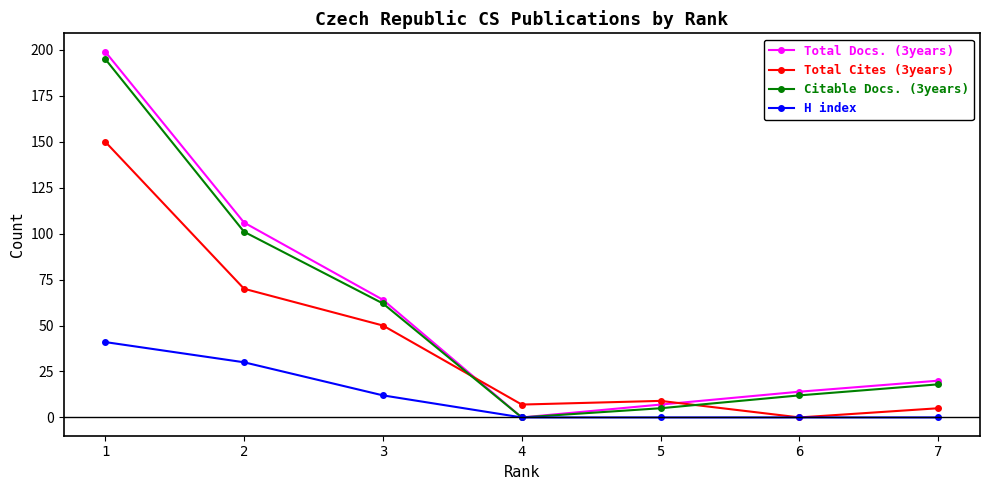

Rank the categories by Total Docs. (3years) value from highest to lowest.

1, 2, 3, 7, 6, 5, 4